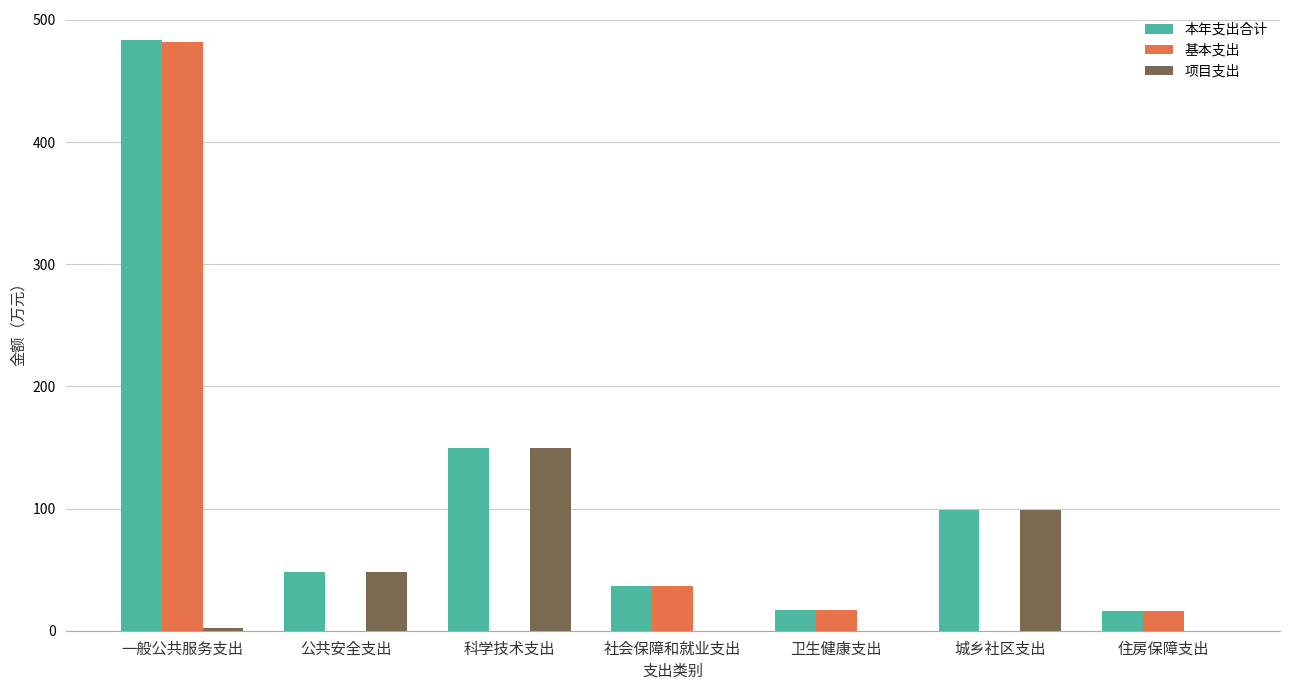

What is the maximum value for 项目支出?

149.4